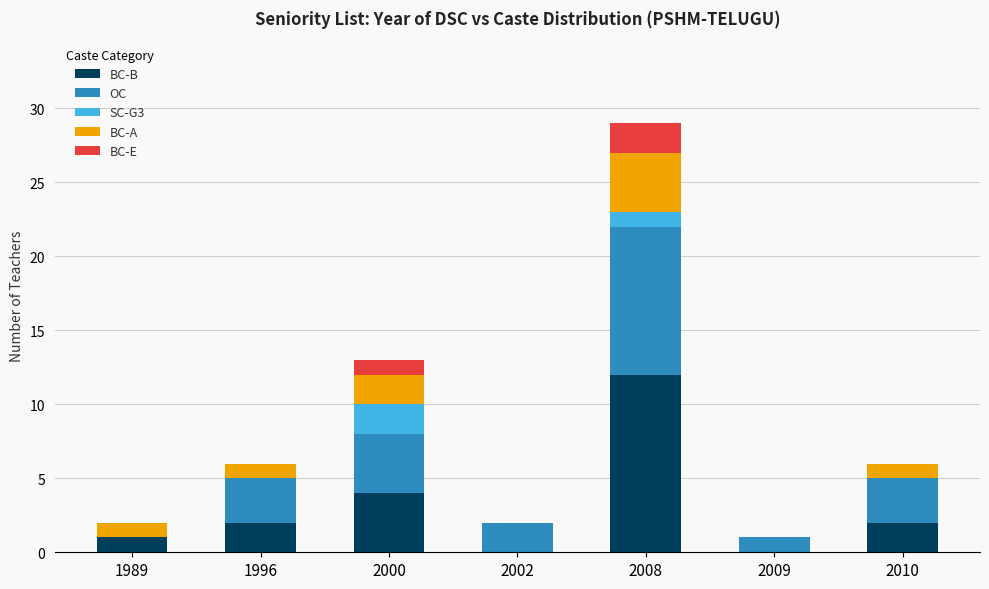

Where is BC-B nearest to the value 6?

2000